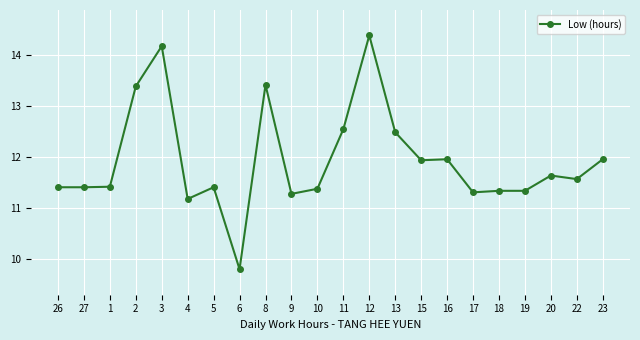

How many categories are shown in the chart?

22